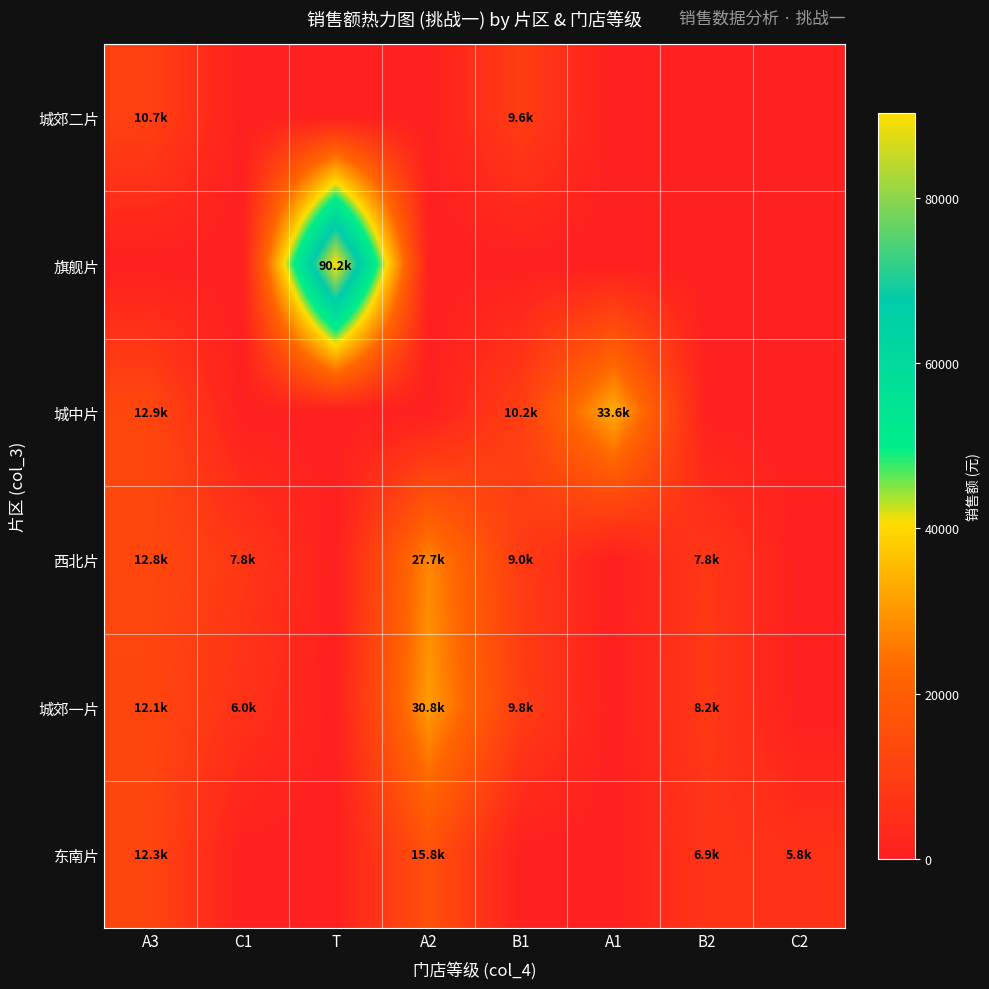

List the series in order of their peak value, highest first.

旗舰片, 城中片, 城郊一片, 西北片, 东南片, 城郊二片